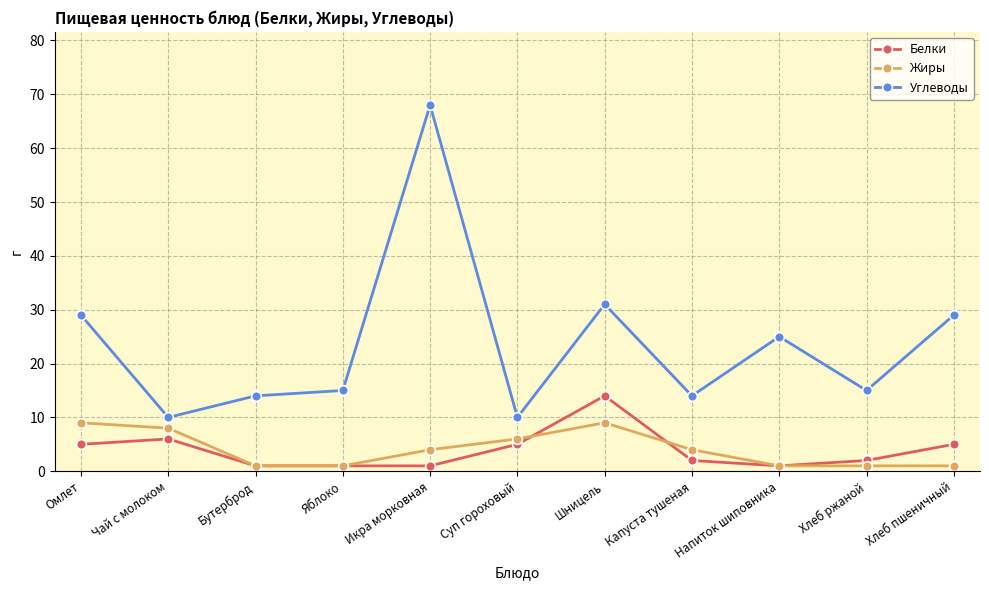

What is the greatest value displayed?

68